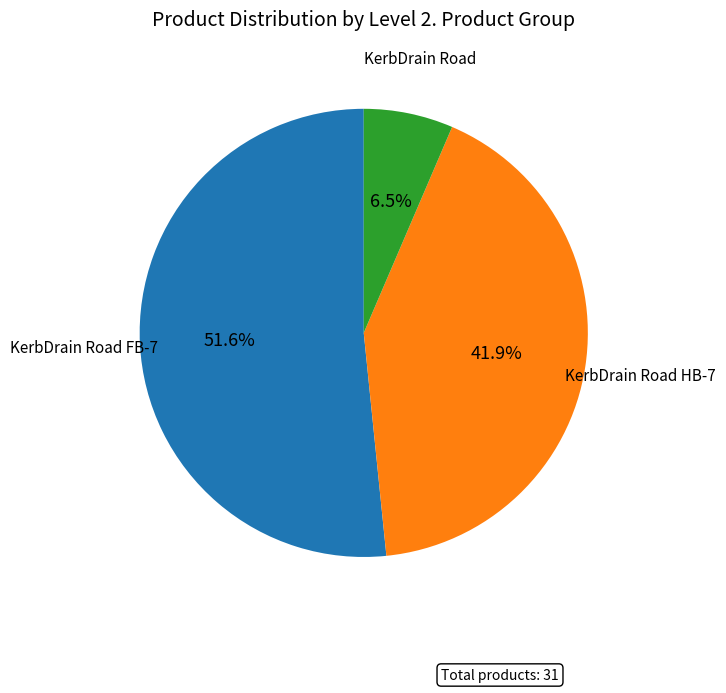

Is there a majority slice in this chart?

Yes